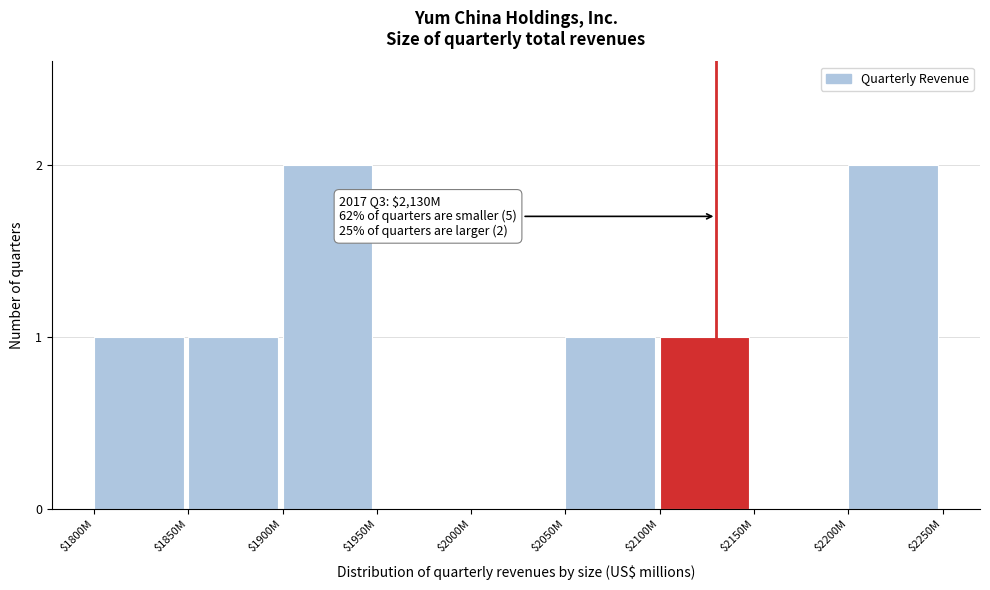

What is the sum of all values?

8